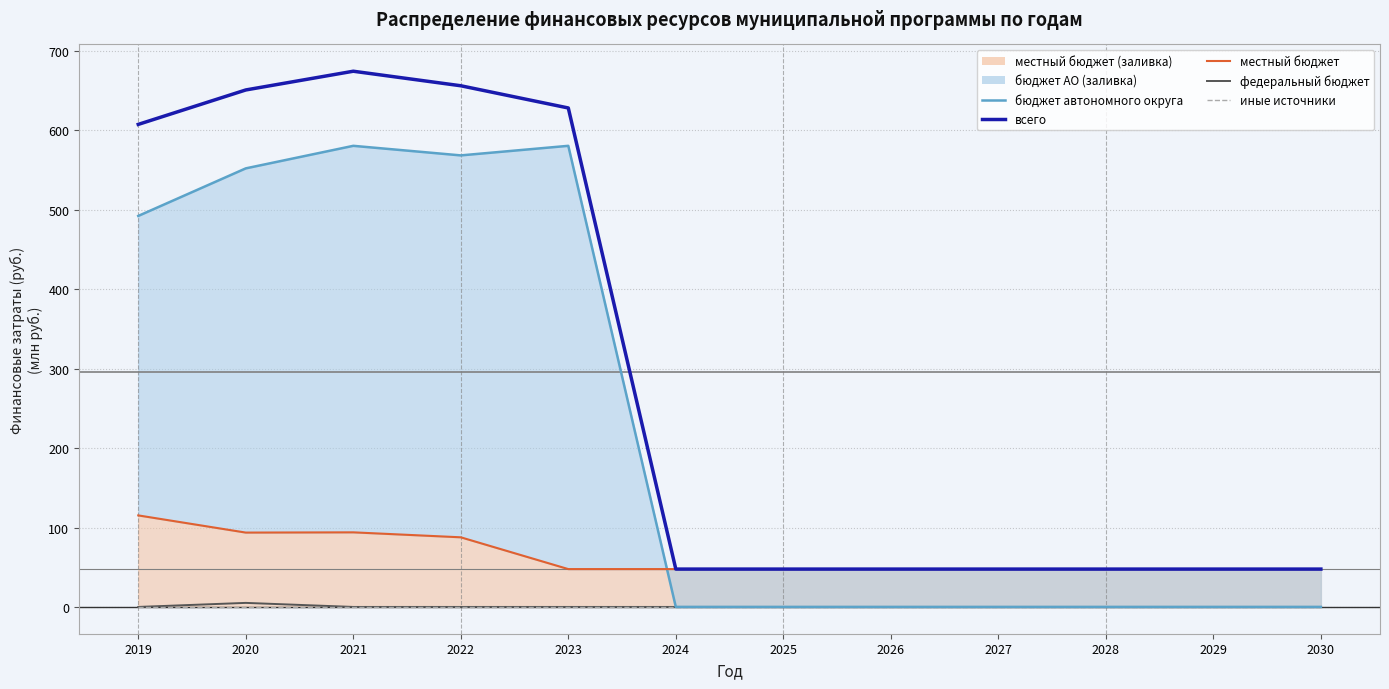

Reading left to right, extract all data points from this chart.

бюджет автономного округа: 2019=492.3	2020=552.2	2021=580.6	2022=568.6	2023=580.6	2024=0.0	2025=0.0	2026=0.0	2027=0.0	2028=0.0	2029=0.0	2030=0.0
всего: 2019=607.6	2020=650.9	2021=674.5	2022=656.2	2023=628.3	2024=47.7	2025=47.7	2026=47.7	2027=47.7	2028=47.7	2029=47.7	2030=47.7
местный бюджет: 2019=115.3	2020=93.6	2021=93.9	2022=87.7	2023=47.7	2024=47.7	2025=47.7	2026=47.7	2027=47.7	2028=47.7	2029=47.7	2030=47.7
федеральный бюджет: 2019=0.0	2020=5.1	2021=0.0	2022=0.0	2023=0.0	2024=0.0	2025=0.0	2026=0.0	2027=0.0	2028=0.0	2029=0.0	2030=0.0
иные источники: 2019=0.0	2020=0.0	2021=0.0	2022=0.0	2023=0.0	2024=0.0	2025=0.0	2026=0.0	2027=0.0	2028=0.0	2029=0.0	2030=0.0